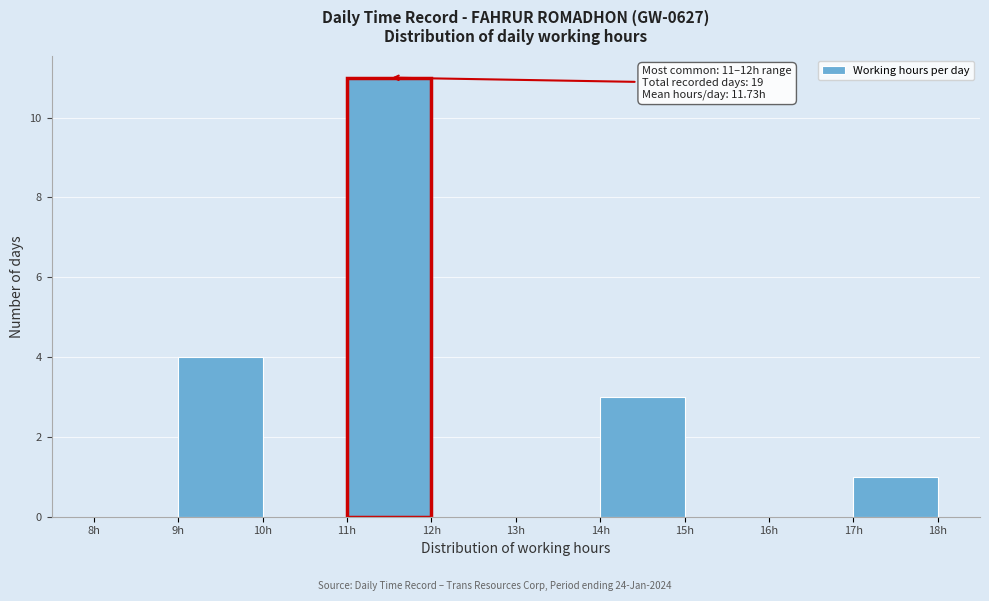

Which range on the x-axis has the tallest bar?

11 to 12